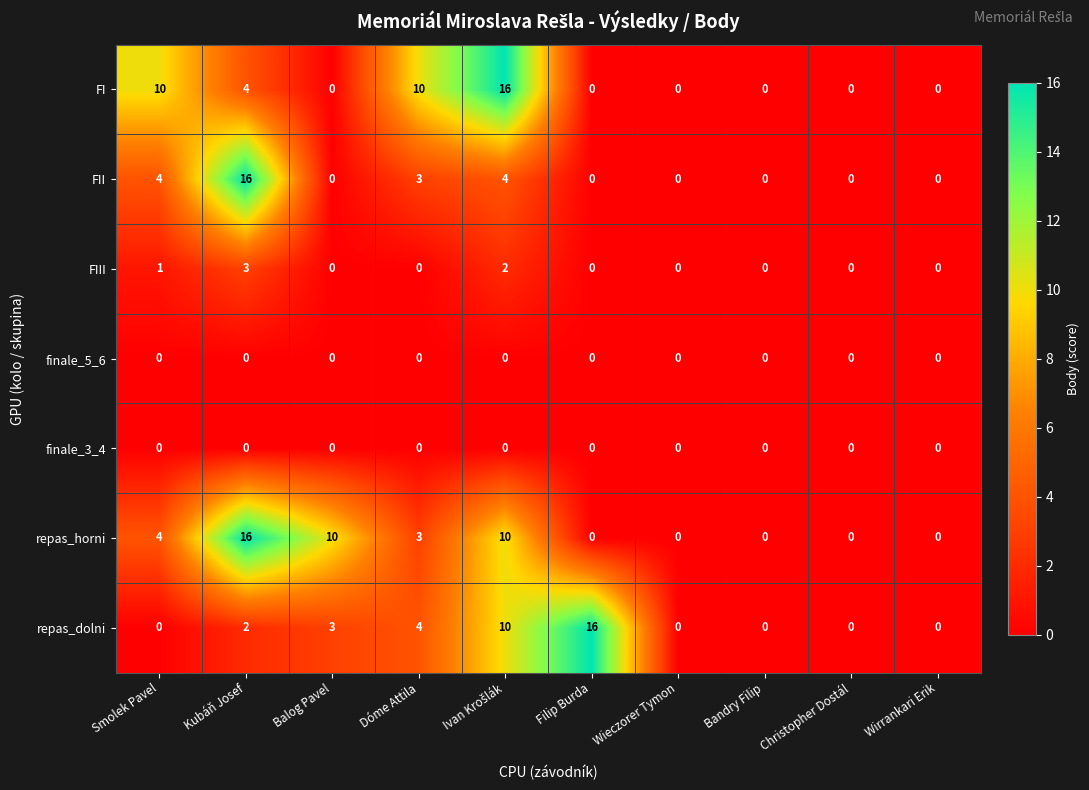

Is it true that finale_5_6 equals 0 at Wirrankari Erik?

True